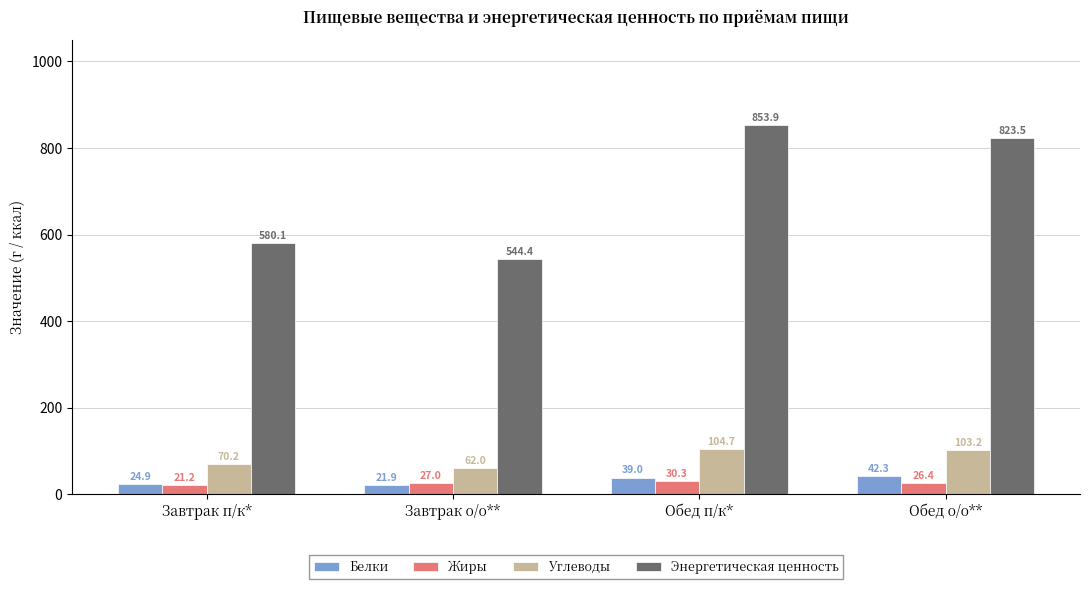

The value of Жиры at Обед п/к* is 30.3. True or false?

True